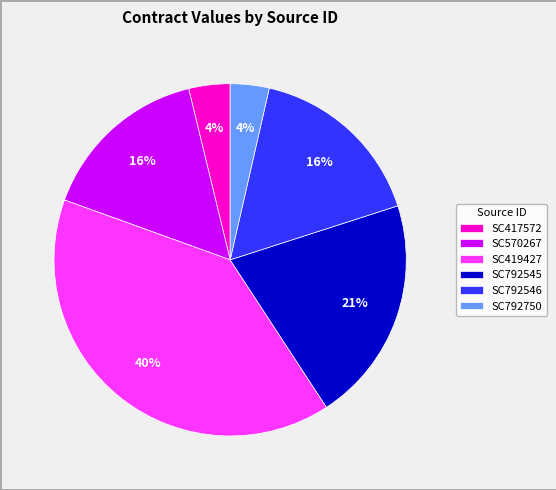

Is it true that SC792546 is 16% of the pie?

True